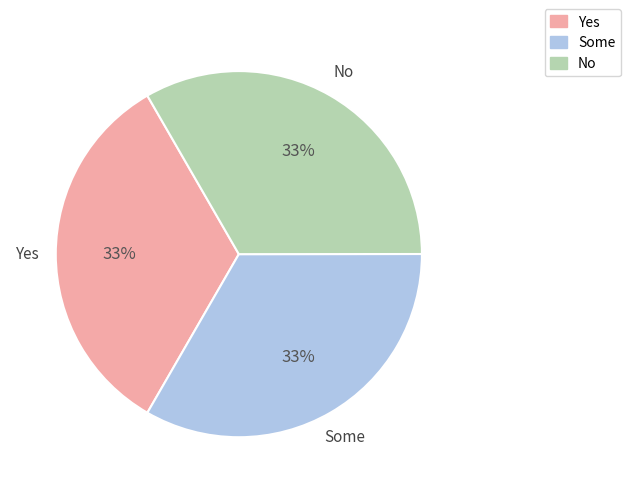

Is the sum of Some and Yes greater than half?

Yes